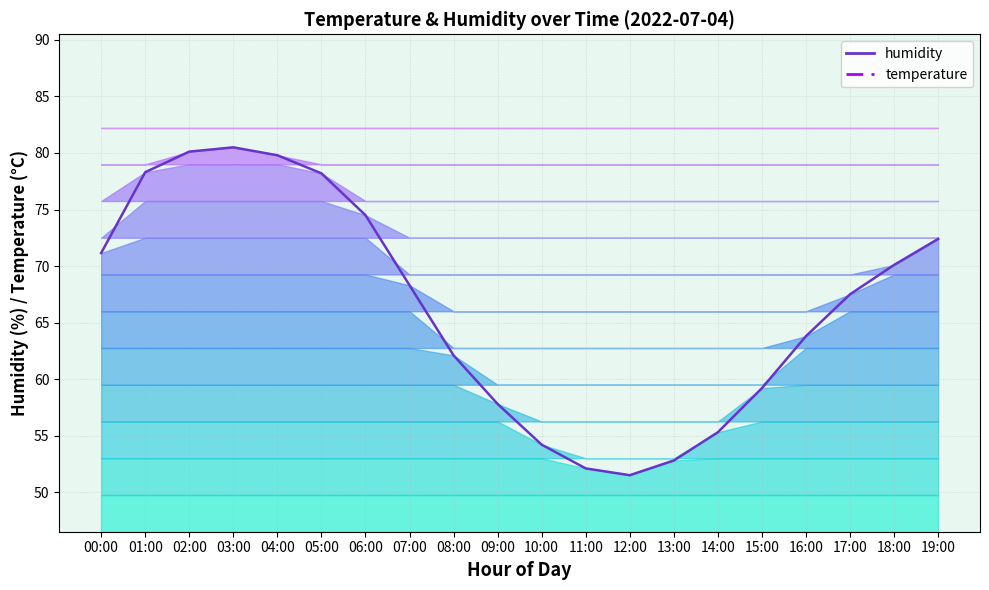

What is the total value across all series at 19:00?

92.9